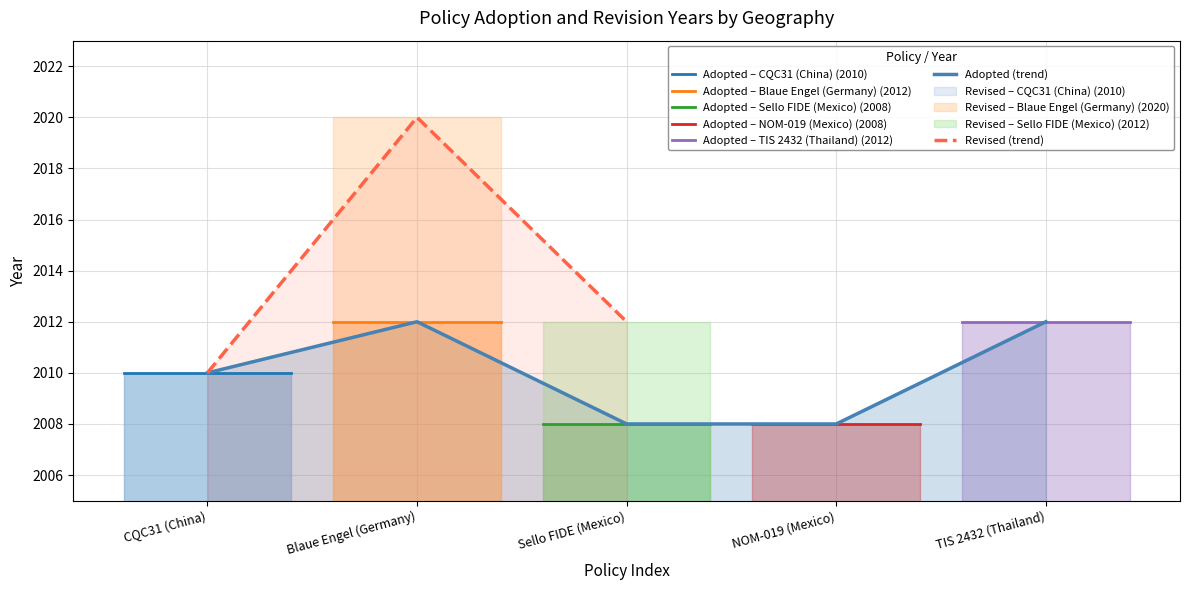

Is it true that the value at TIS 2432 (Thailand) is 2012?

True